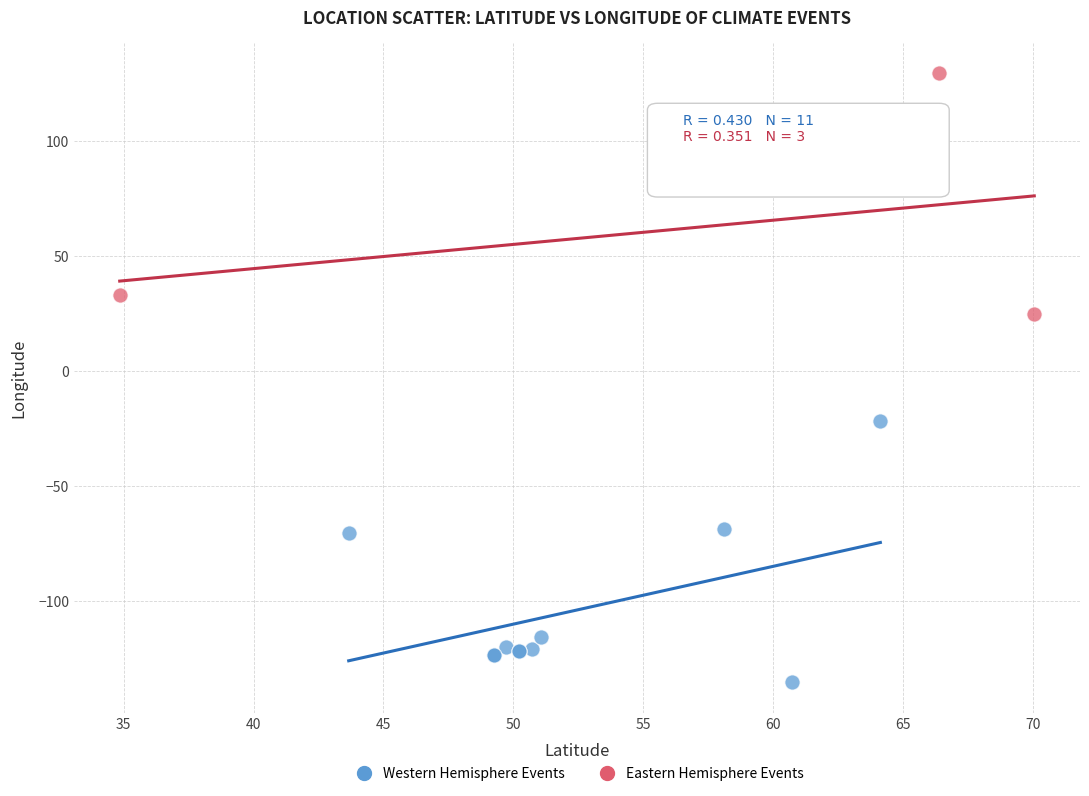

Which series has the largest Y range (max minus min)?

Western Hemisphere Events